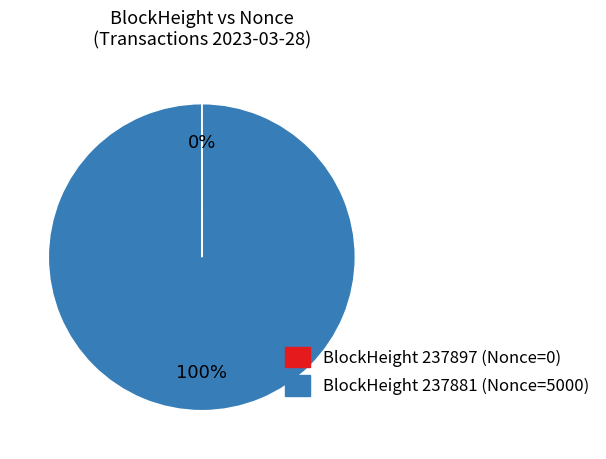

Is there any slice that represents more than half of the pie?

Yes